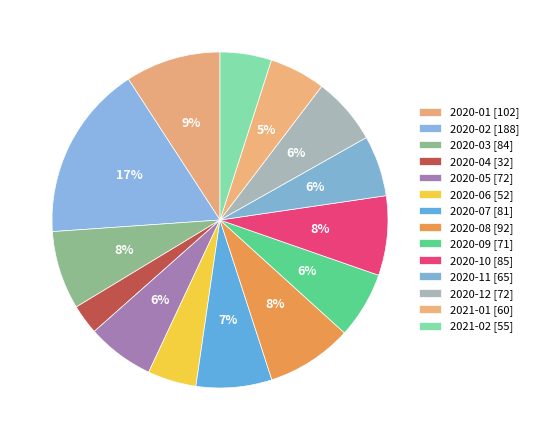

What is the total percentage of 2020-11 and 2021-01?

11.3%